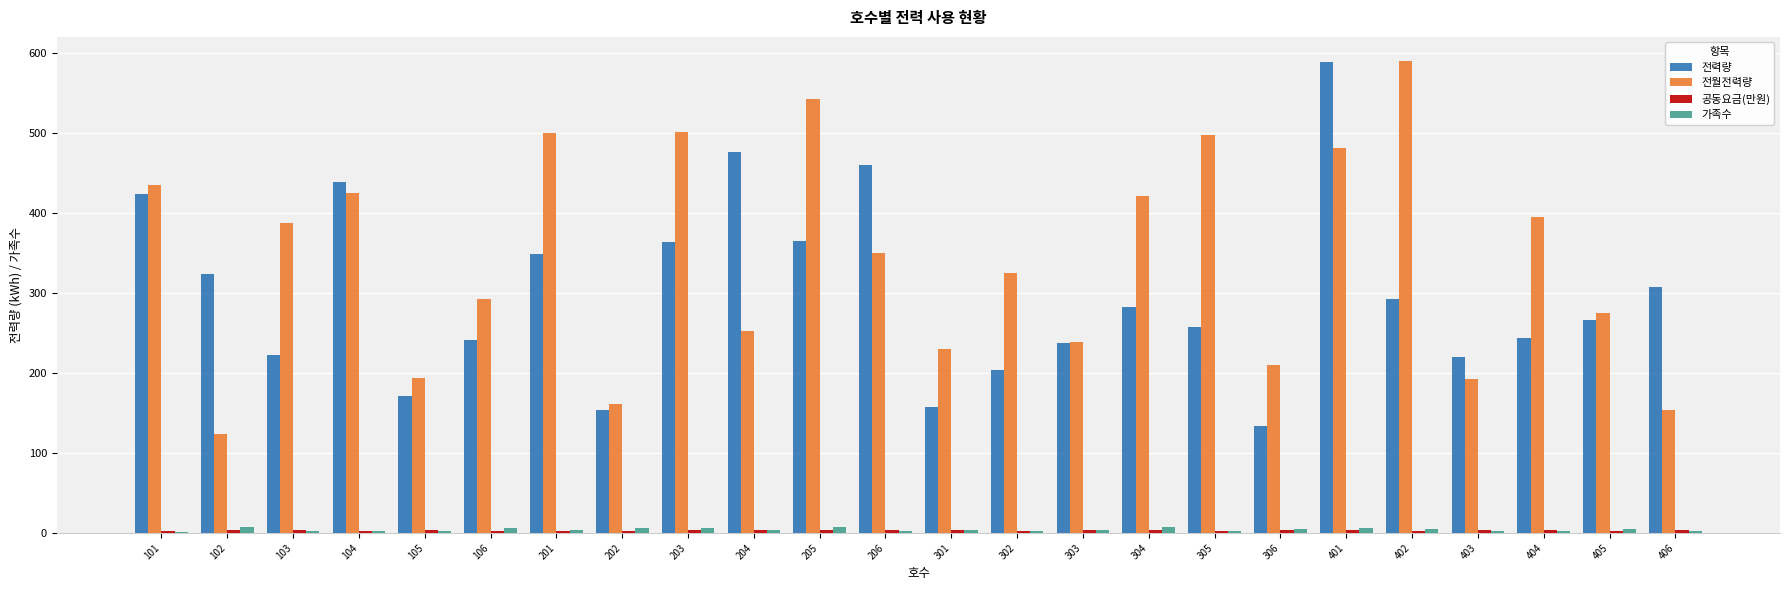

The value of 전력량 at 103 is 316.1. True or false?

False